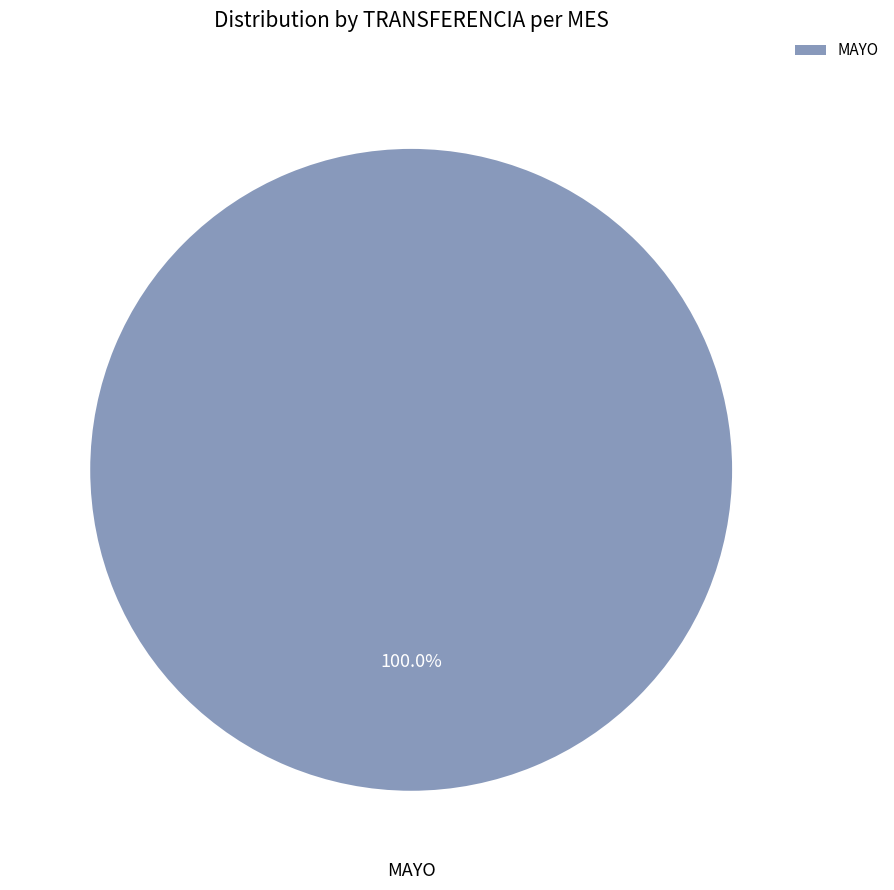

What is the majority slice?

MAYO